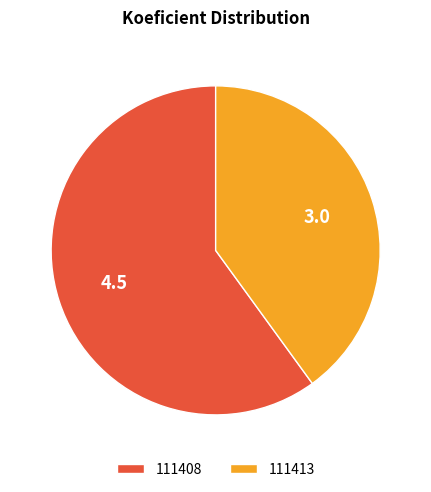

Which category has the smallest portion of the pie?

111413